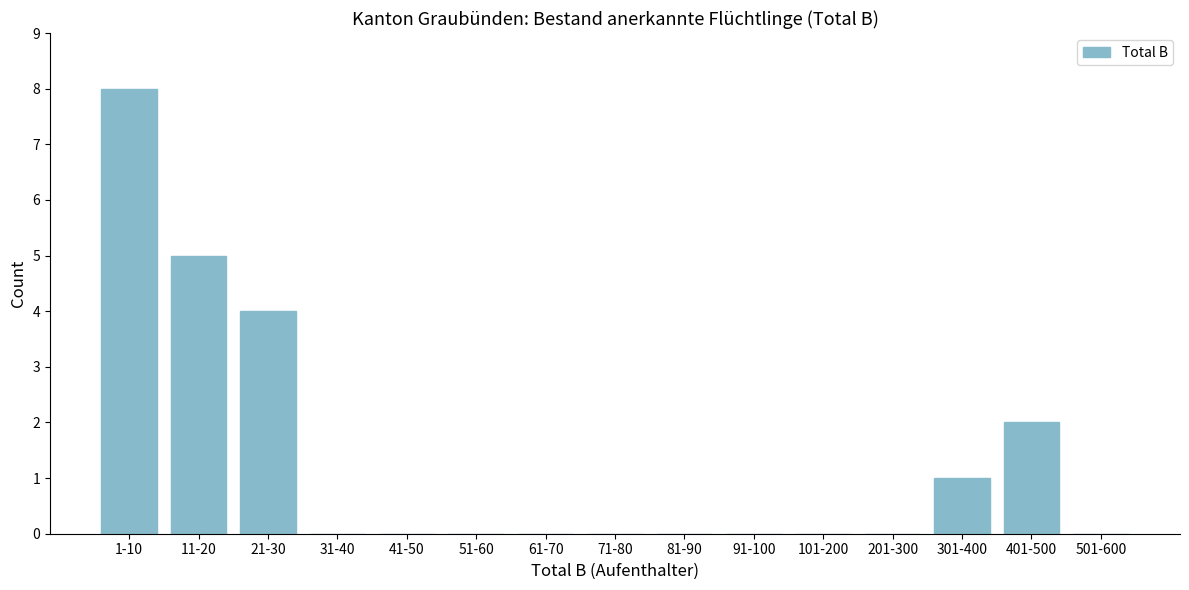

Reading left to right, what are all the values shown in this chart?

1-10=8	11-20=5	21-30=4	31-40=0	41-50=0	51-60=0	61-70=0	71-80=0	81-90=0	91-100=0	101-200=0	201-300=0	301-400=1	401-500=2	501-600=0